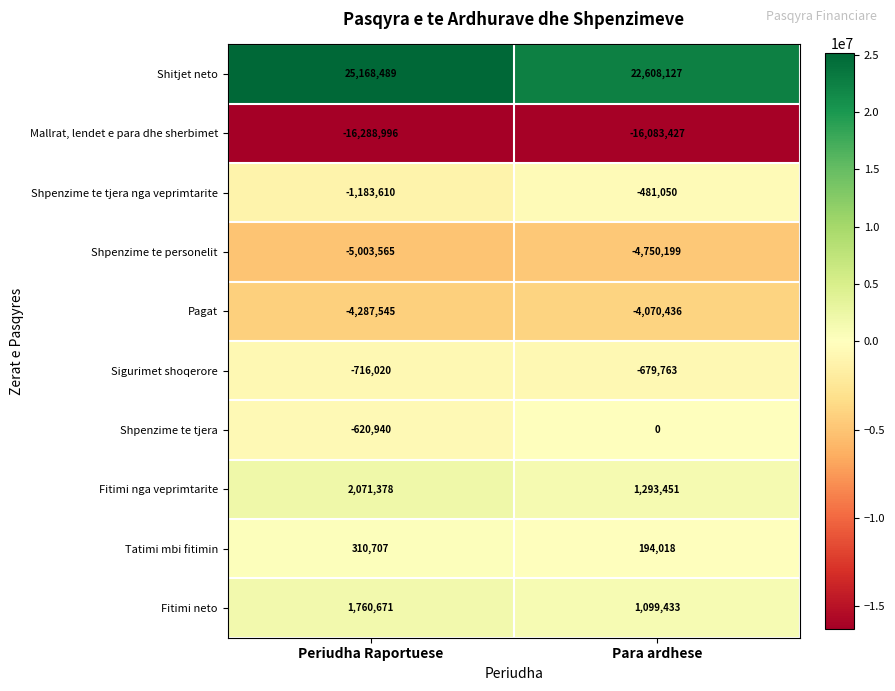

Which category has the lowest value across all series?

Periudha Raportuese